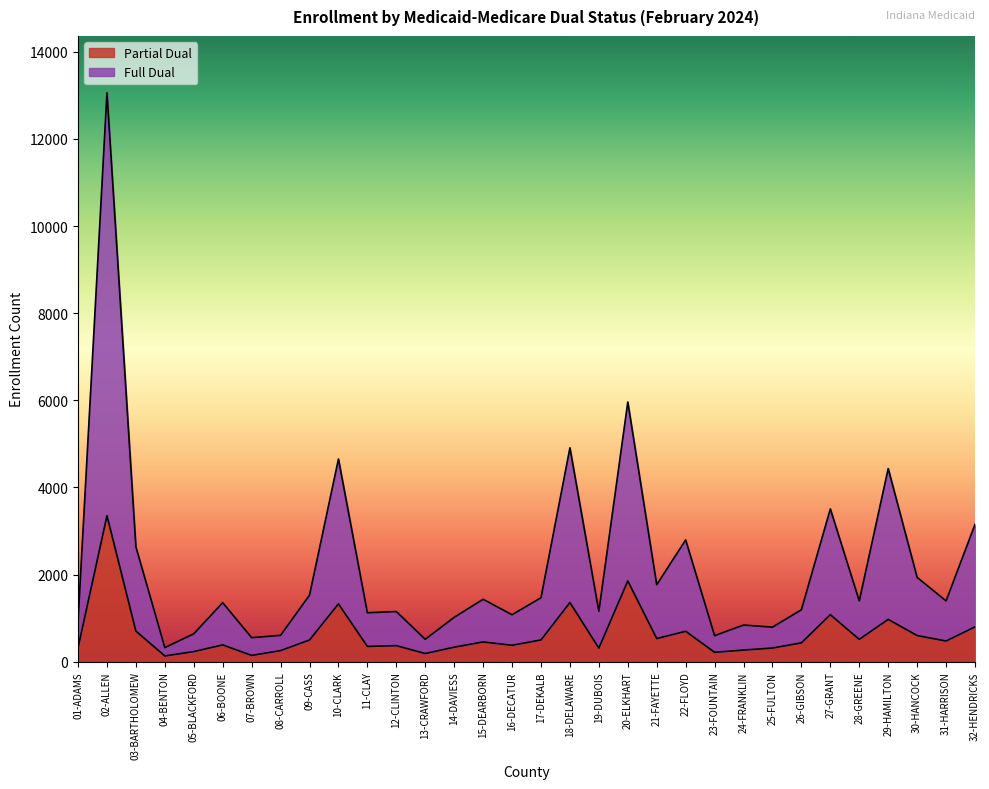

Count the number of categories in the chart.

32